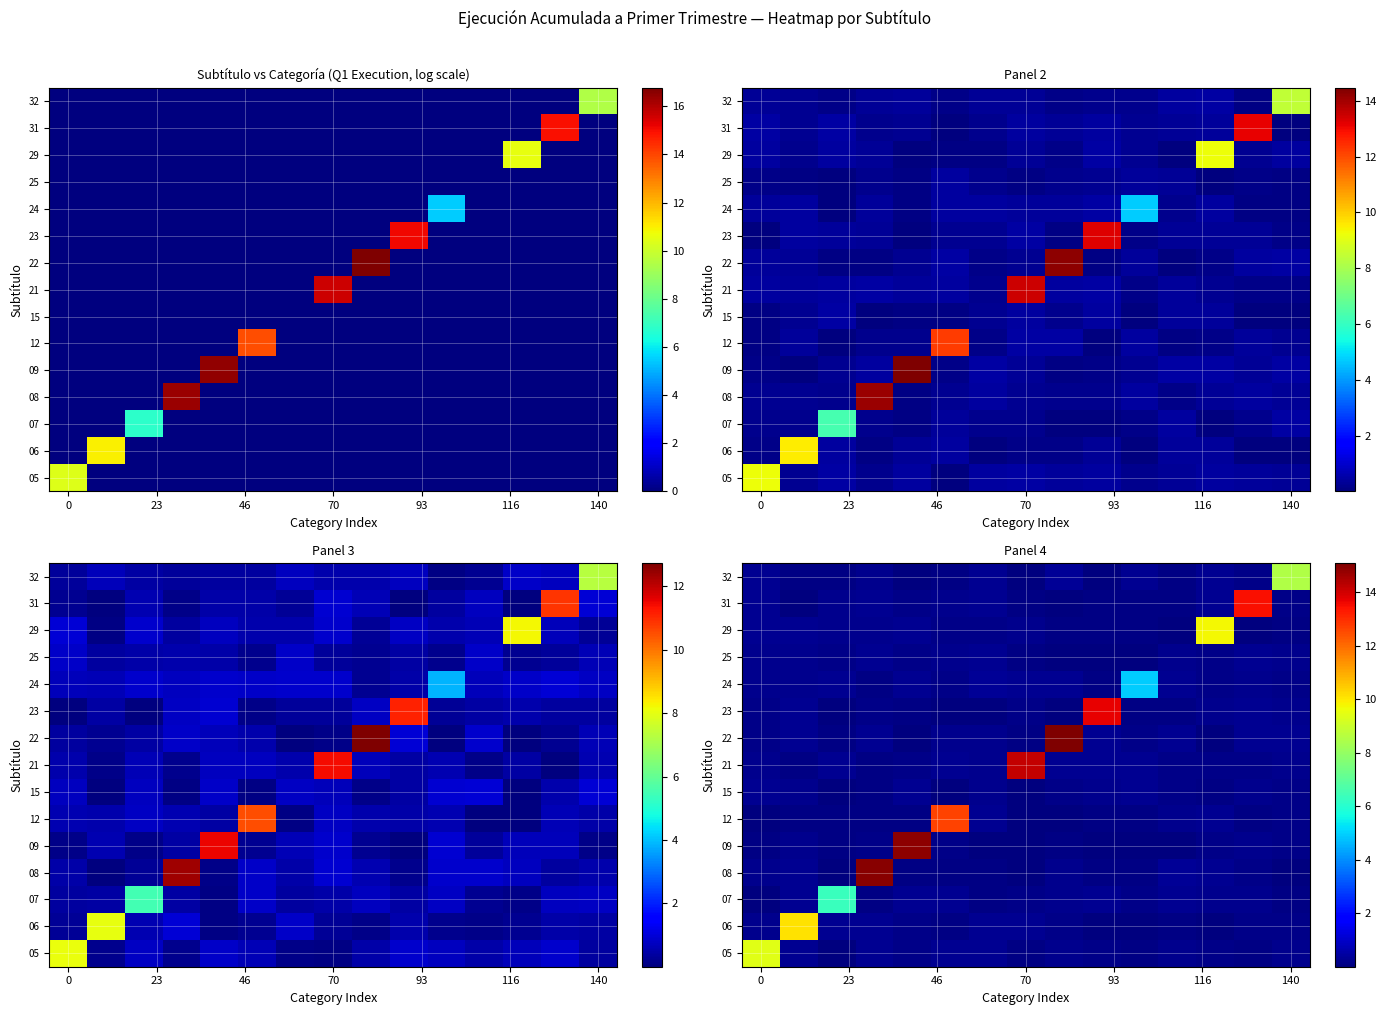

At how many categories does at least one series exceed 6?

12